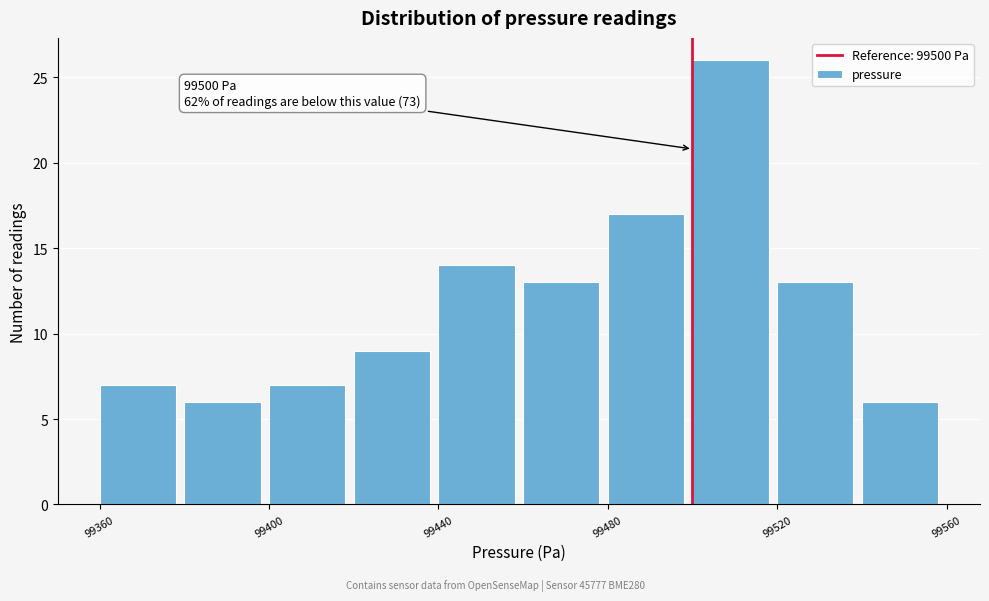

Which range on the x-axis has the tallest bar?

99500 to 99520